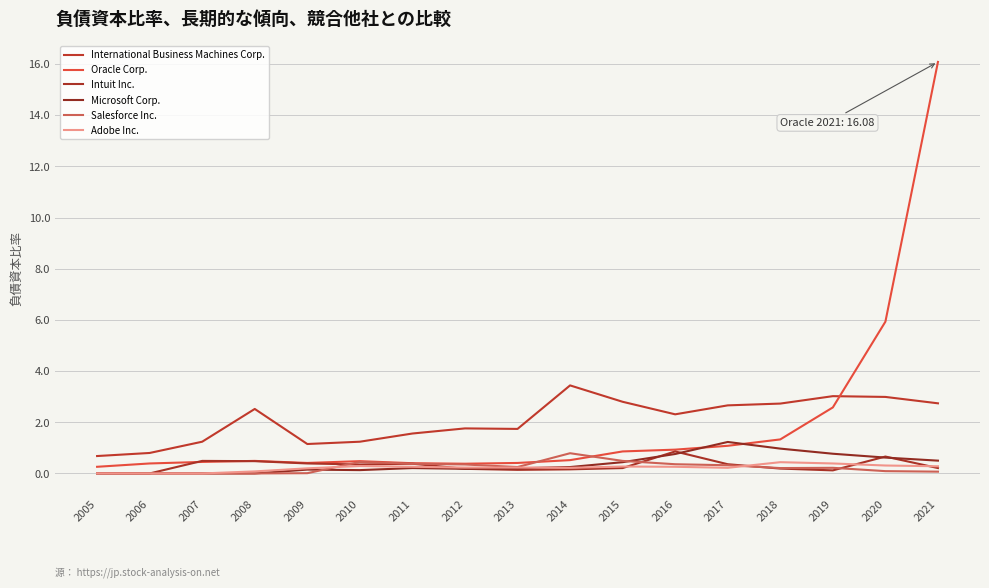

Does the chart display data point markers on the line(s)?

No